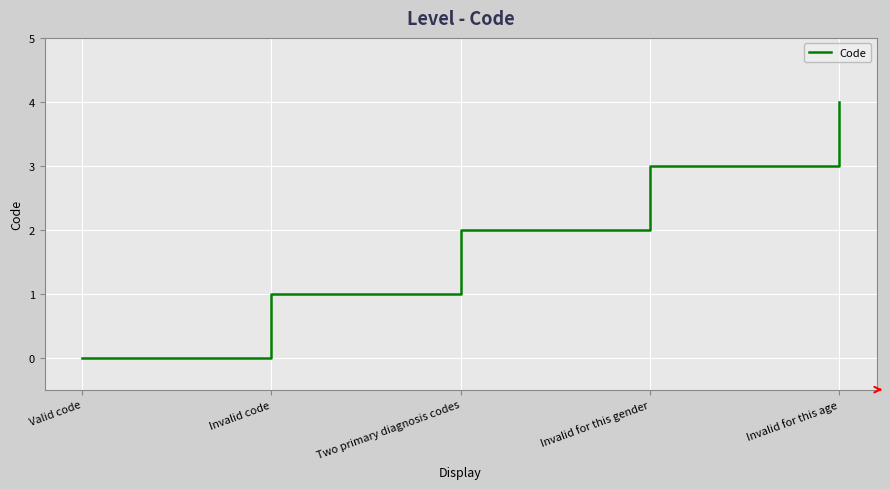

Reading left to right, extract all data points from this chart.

Valid code=0	Invalid code=1	Two primary diagnosis codes=2	Invalid for this gender=3	Invalid for this age=4